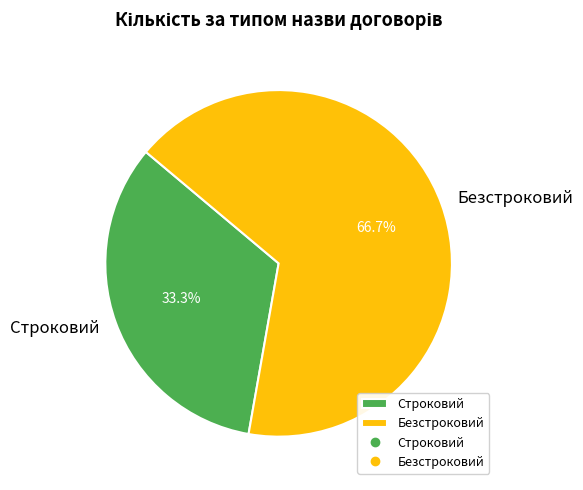

The Безстроковий slice represents 67% of the pie. True or false?

True